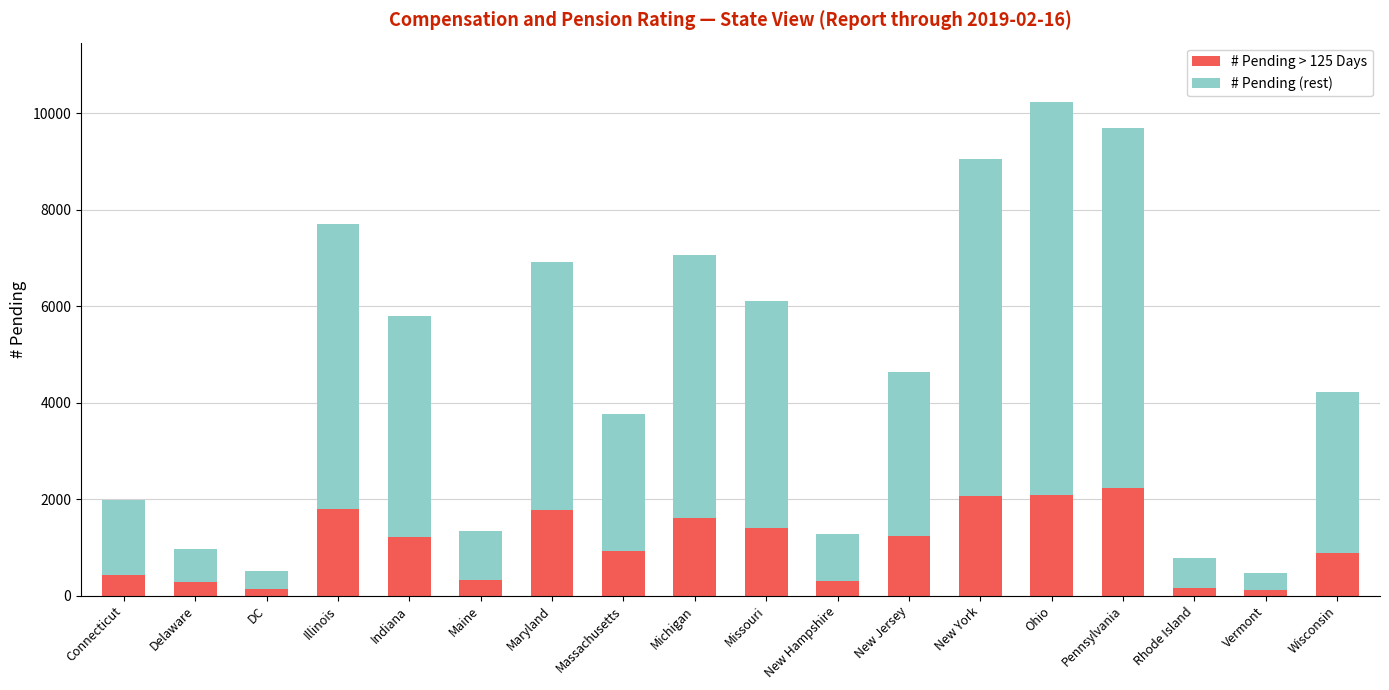

The value of # Pending > 125 Days at Missouri is 1392. True or false?

True